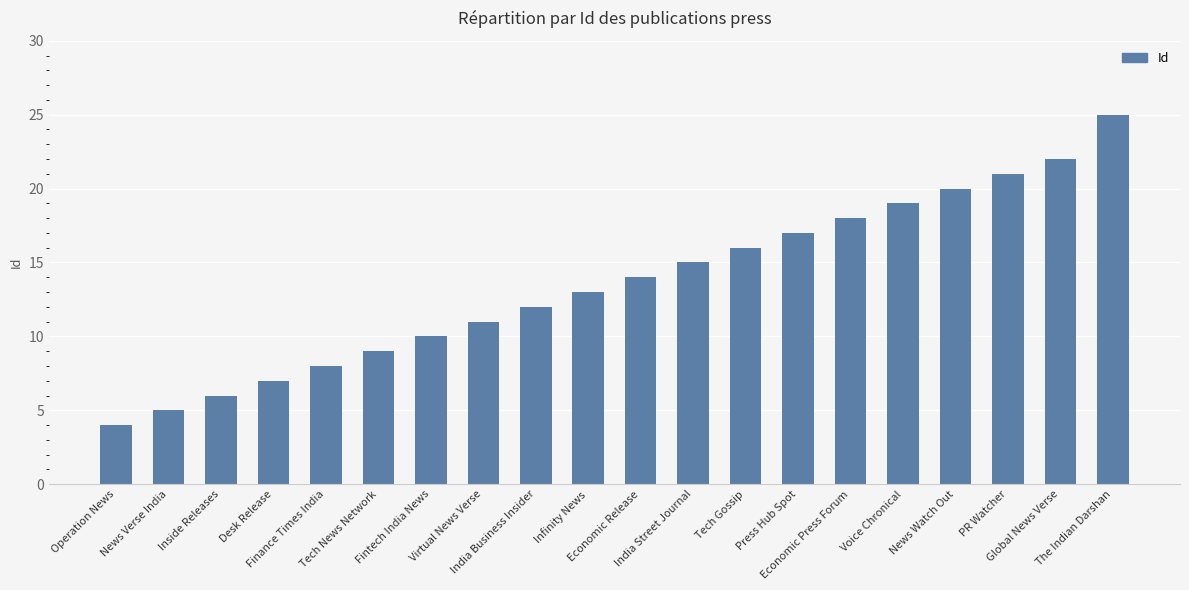

Reading right to left, extract all data points from this chart.

The Indian Darshan=25	Global News Verse=22	PR Watcher=21	News Watch Out=20	Voice Chronical=19	Economic Press Forum=18	Press Hub Spot=17	Tech Gossip=16	India Street Journal=15	Economic Release=14	Infinity News=13	India Business Insider=12	Virtual News Verse=11	Fintech India News=10	Tech News Network=9	Finance Times India=8	Desk Release=7	Inside Releases=6	News Verse India=5	Operation News=4